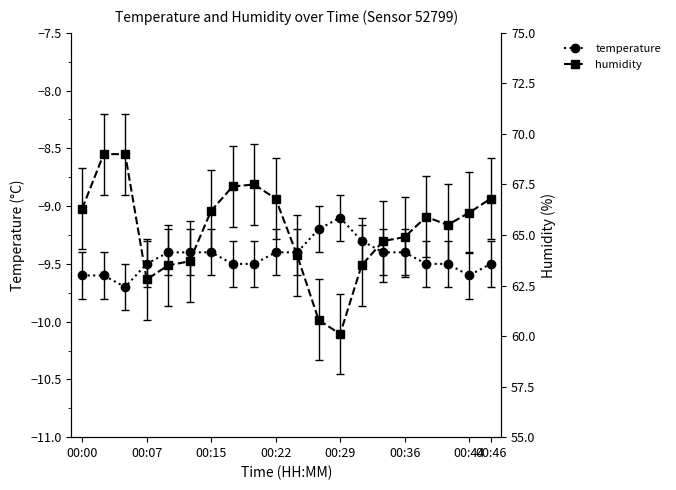

Which series has the largest total across all categories?

humidity